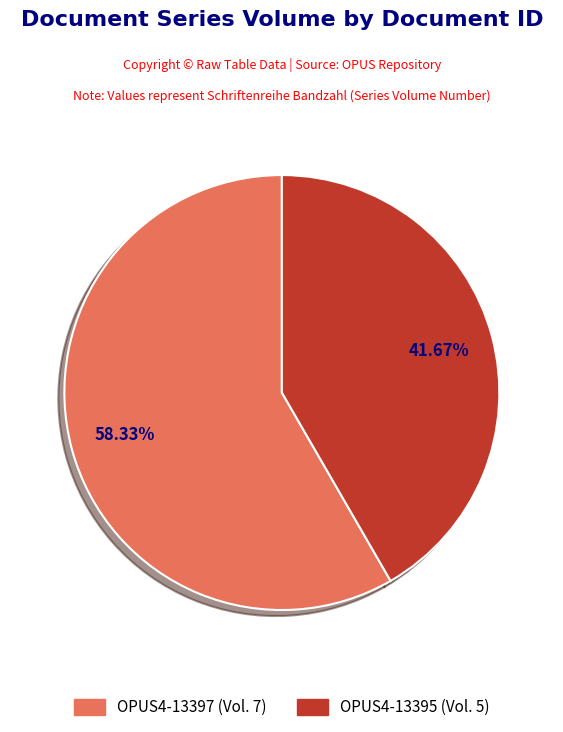

How many segments does this pie chart have?

2